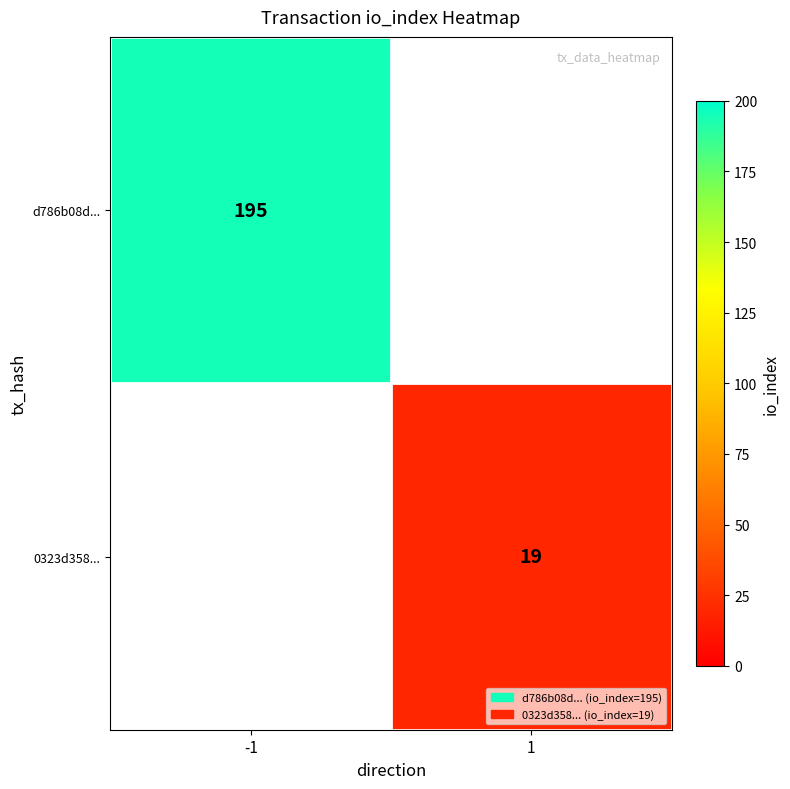

Which has a higher value, 1 or -1?

-1